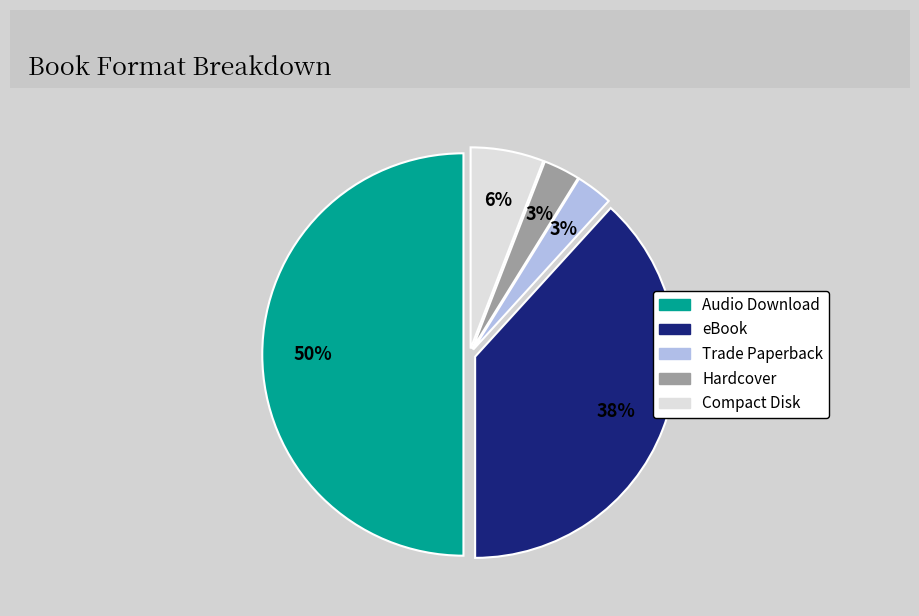

Which slice is the largest?

Audio Download